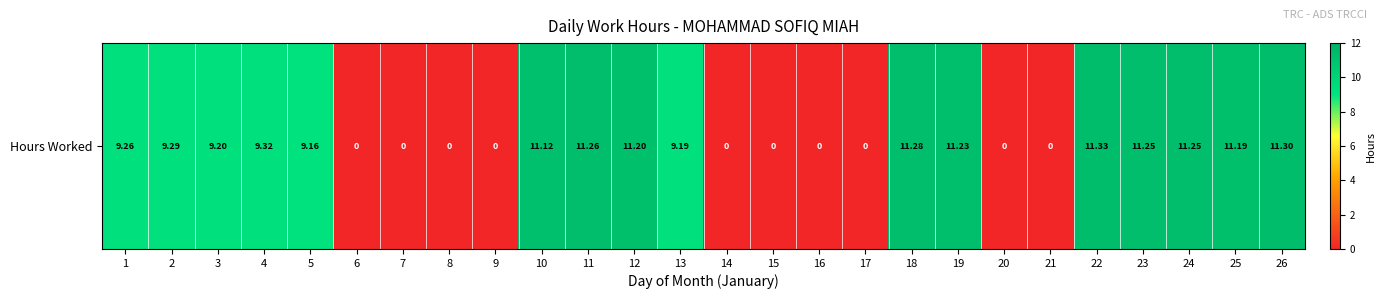

Reading left to right, extract all data points from this chart.

9.3	9.3	9.2	9.3	9.2	0.0	0.0	0.0	0.0	11.1	11.3	11.2	9.2	0.0	0.0	0.0	0.0	11.3	11.2	0.0	0.0	11.3	11.2	11.2	11.2	11.3